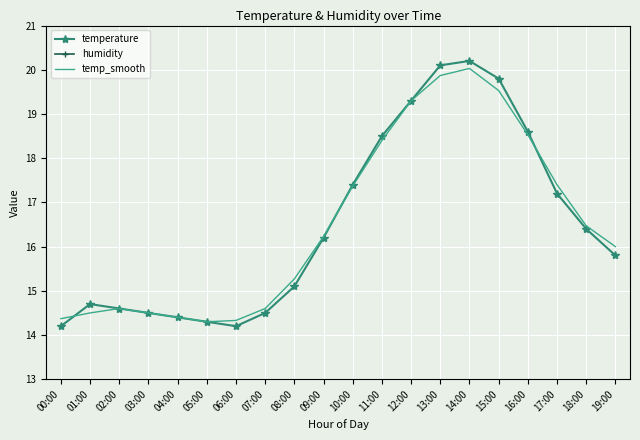

What is the label of the 19th point from the right?

01:00